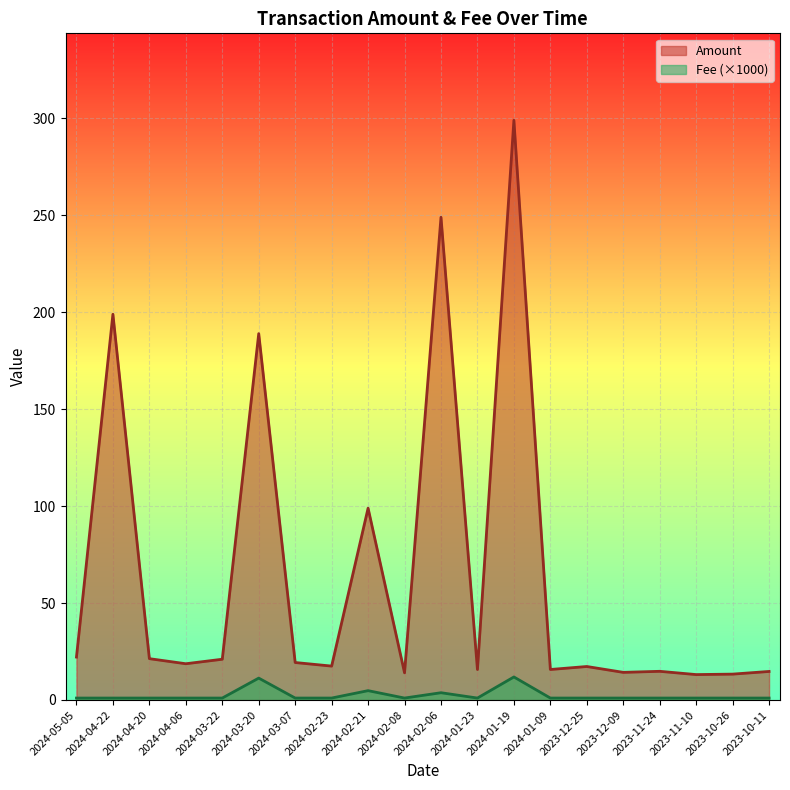

Reading left to right, what are all the values shown in this chart?

Amount: 2024-05-05=22.1	2024-04-22=198.9	2024-04-20=21.3	2024-04-06=18.7	2024-03-22=21.0	2024-03-20=188.9	2024-03-07=19.3	2024-02-23=17.5	2024-02-21=98.9	2024-02-08=14.0	2024-02-06=248.9	2024-01-23=15.7	2024-01-19=298.9	2024-01-09=15.7	2023-12-25=17.3	2023-12-09=14.2	2023-11-24=14.8	2023-11-10=13.1	2023-10-26=13.3	2023-10-11=14.7
Fee: 2024-05-05=1.0	2024-04-22=1.0	2024-04-20=1.0	2024-04-06=1.0	2024-03-22=1.0	2024-03-20=11.3	2024-03-07=1.0	2024-02-23=1.0	2024-02-21=4.8	2024-02-08=1.0	2024-02-06=3.7	2024-01-23=1.0	2024-01-19=11.9	2024-01-09=1.0	2023-12-25=1.0	2023-12-09=1.0	2023-11-24=1.0	2023-11-10=1.0	2023-10-26=1.0	2023-10-11=1.0